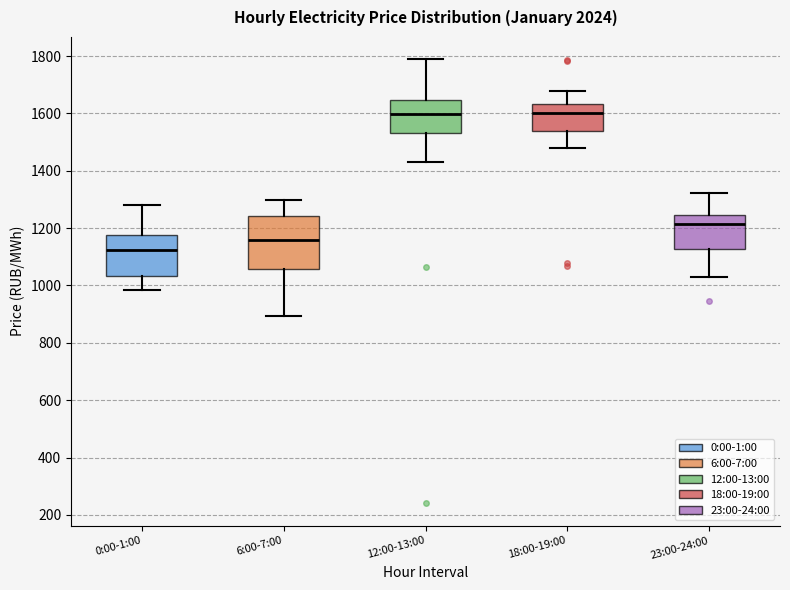

Which box's median line is the lowest?

0:00-1:00